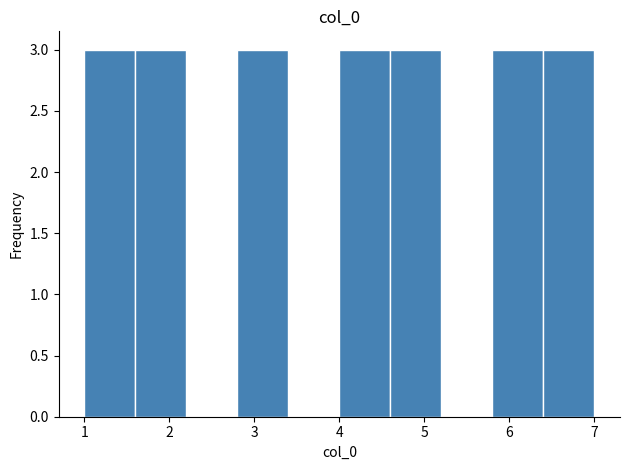

Reading left to right, transcribe this chart: for each bar, give the range it covers on the x-axis and its height. The values are not printed on the chart, so give them approximately, as read against the axis.

1.0 to 1.6: 3
1.6 to 2.2: 3
2.2 to 2.8: 0
2.8 to 3.4: 3
3.4 to 4.0: 0
4.0 to 4.6: 3
4.6 to 5.2: 3
5.2 to 5.8: 0
5.8 to 6.4: 3
6.4 to 7.0: 3